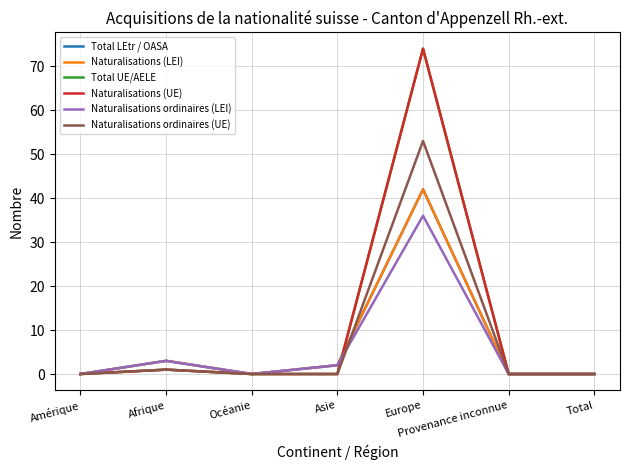

What is the difference between the maximum and minimum values in the Total LEtr / OASA series?

42